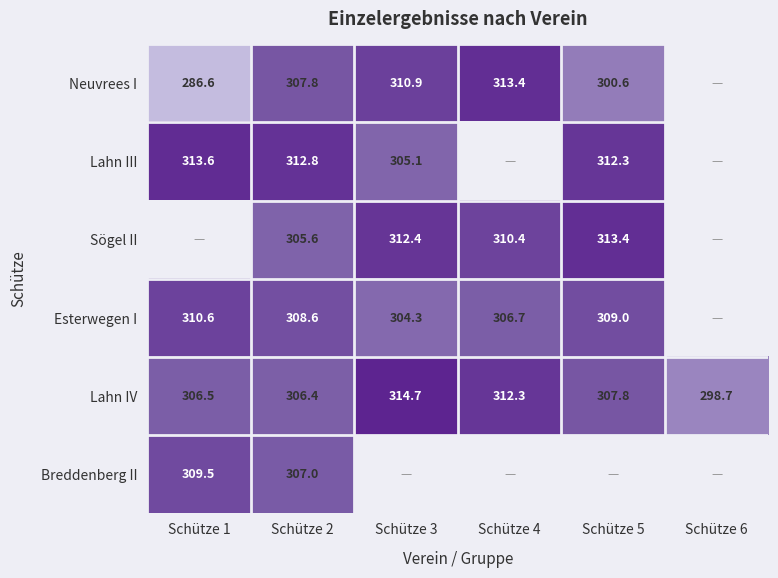

Is the value of Sögel II at Schütze 2 greater than the value of Lahn III at Schütze 5?

No